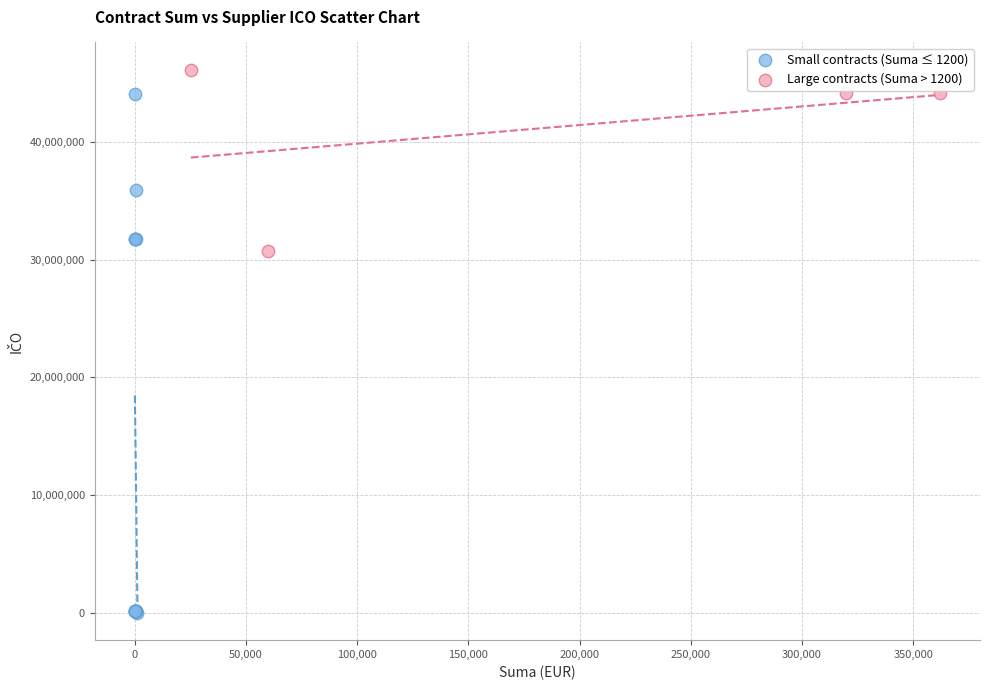

Which series reaches the maximum Y coordinate?

Large contracts (Suma > 1200)